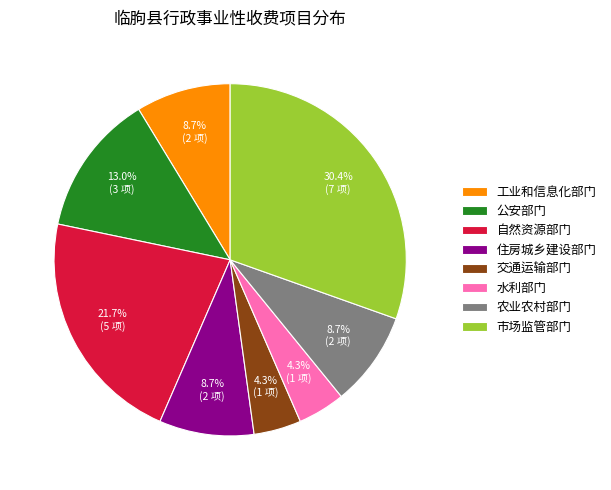

Does 市场监管部门 represent more than half of the total?

No